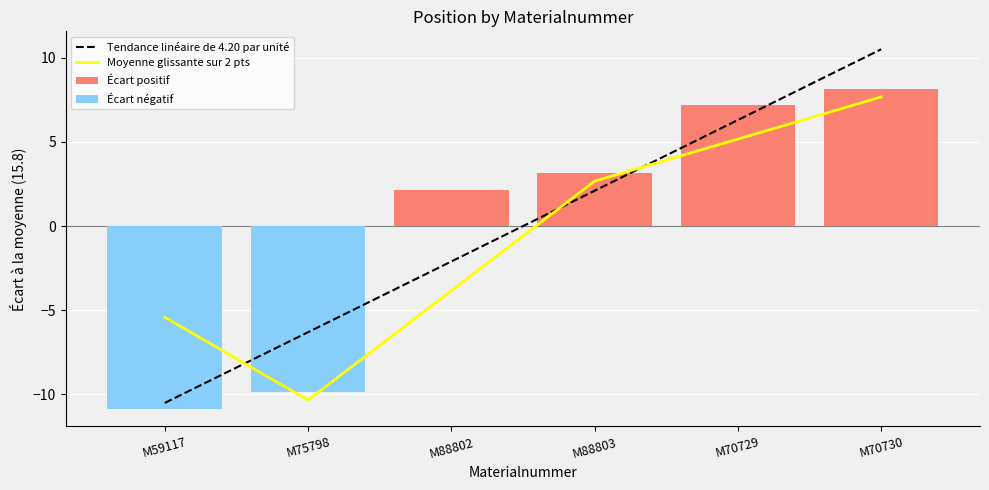

Which category has the lowest value across all series?

M59117